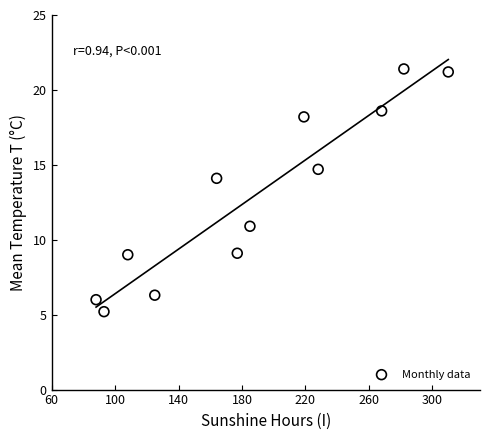

What Y value in the scatter plot is closest to 13?

14.1